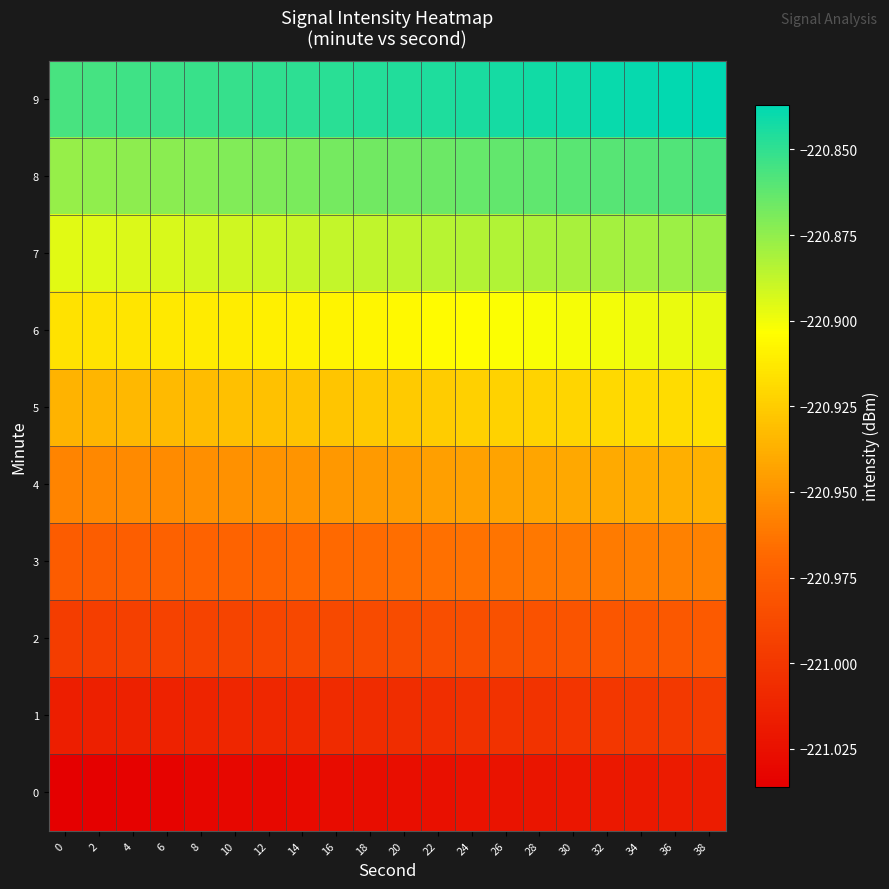

At which category does the chart reach its peak across all series?

38